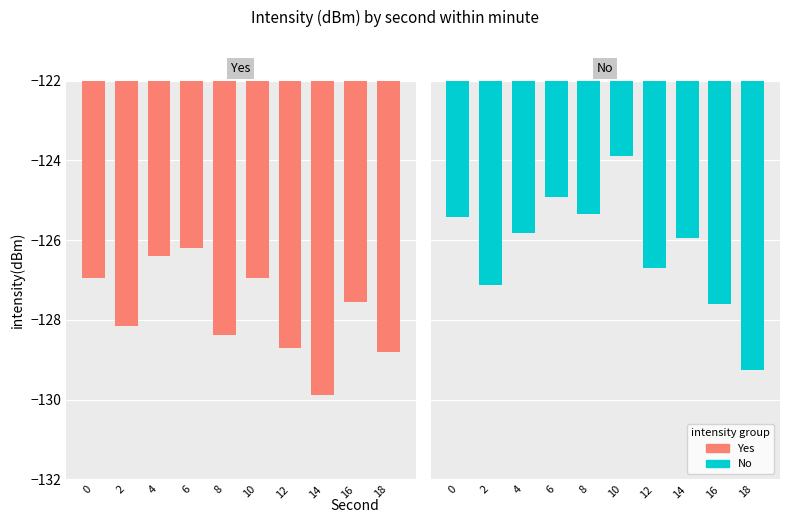

What is the difference between the second highest and second lowest values in the No series?

2.7